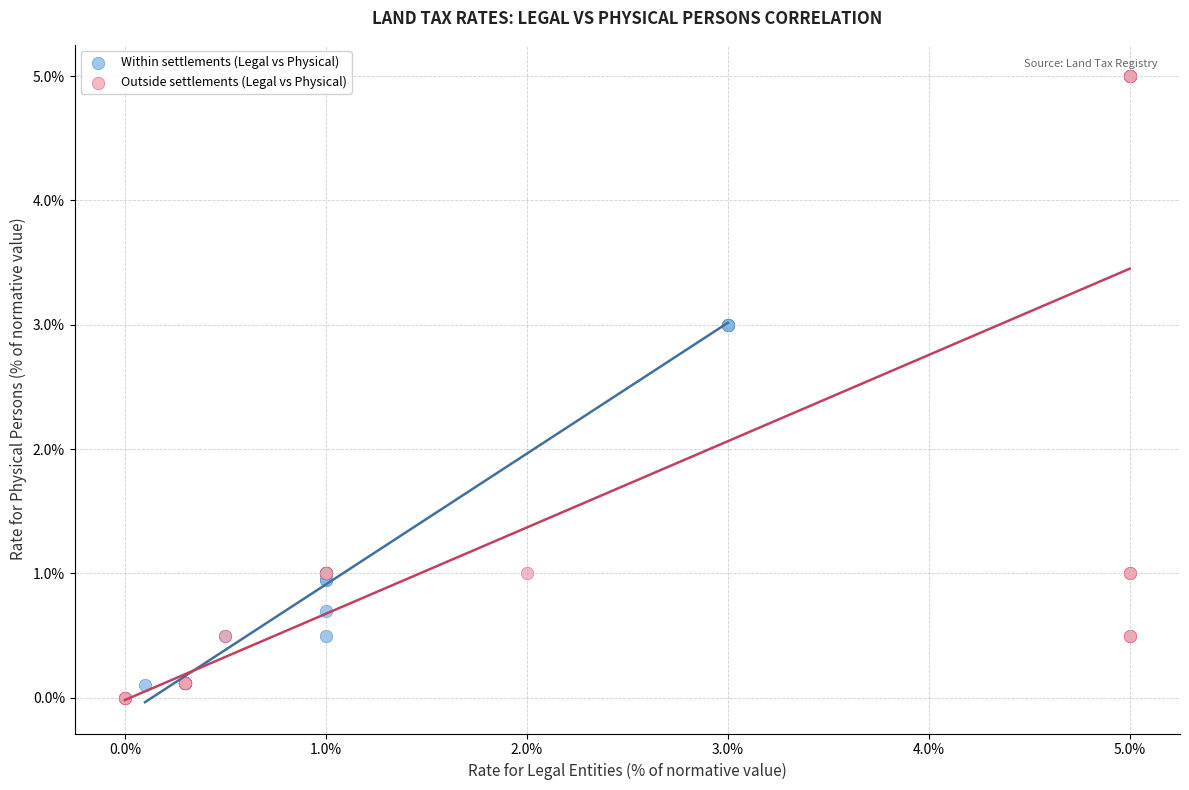

Which series contains the highest Y value?

Outside settlements (Legal vs Physical)